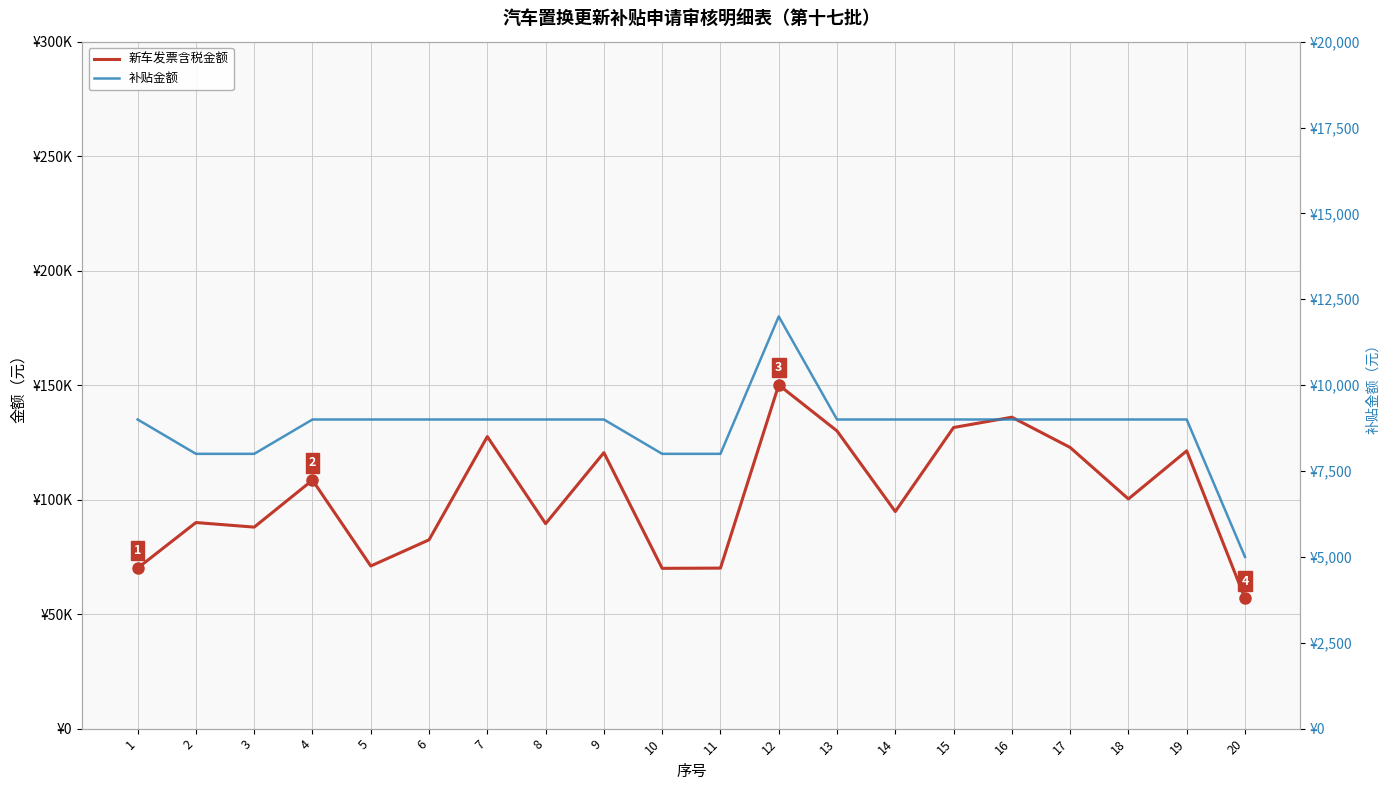

What is the maximum value shown in the chart?

150100